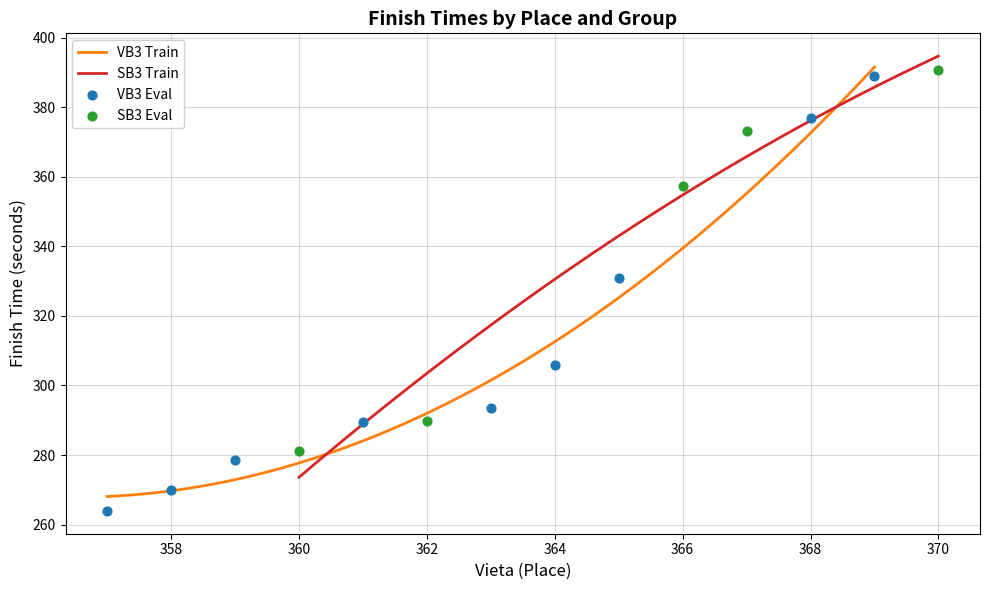

What is the minimum value for VB3 Train?

268.1